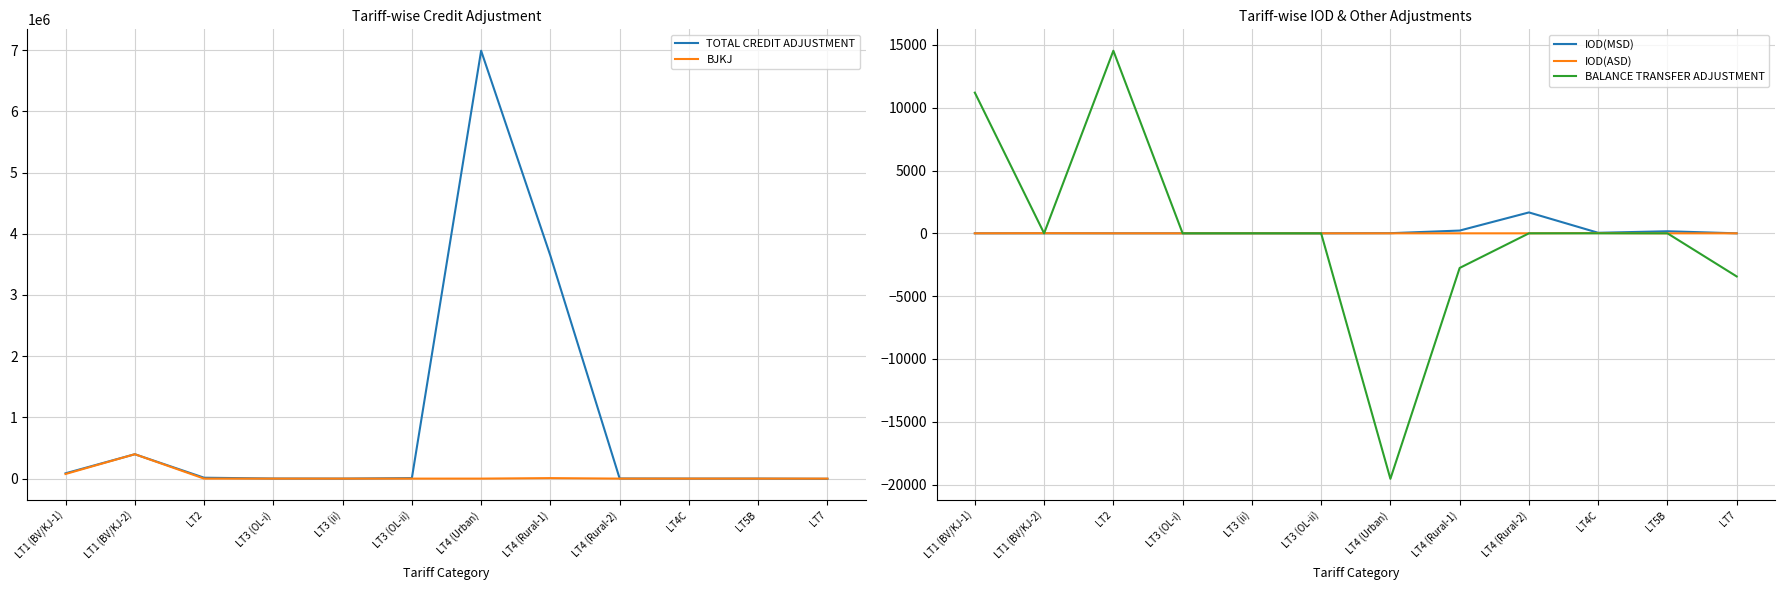

Is this an area chart (filled region under the line)?

No